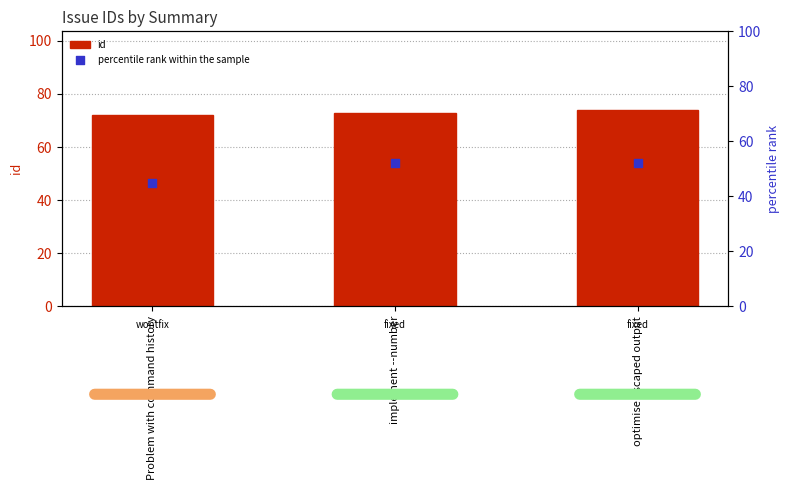

Which series reaches the minimum Y coordinate?

percentile rank within the sample